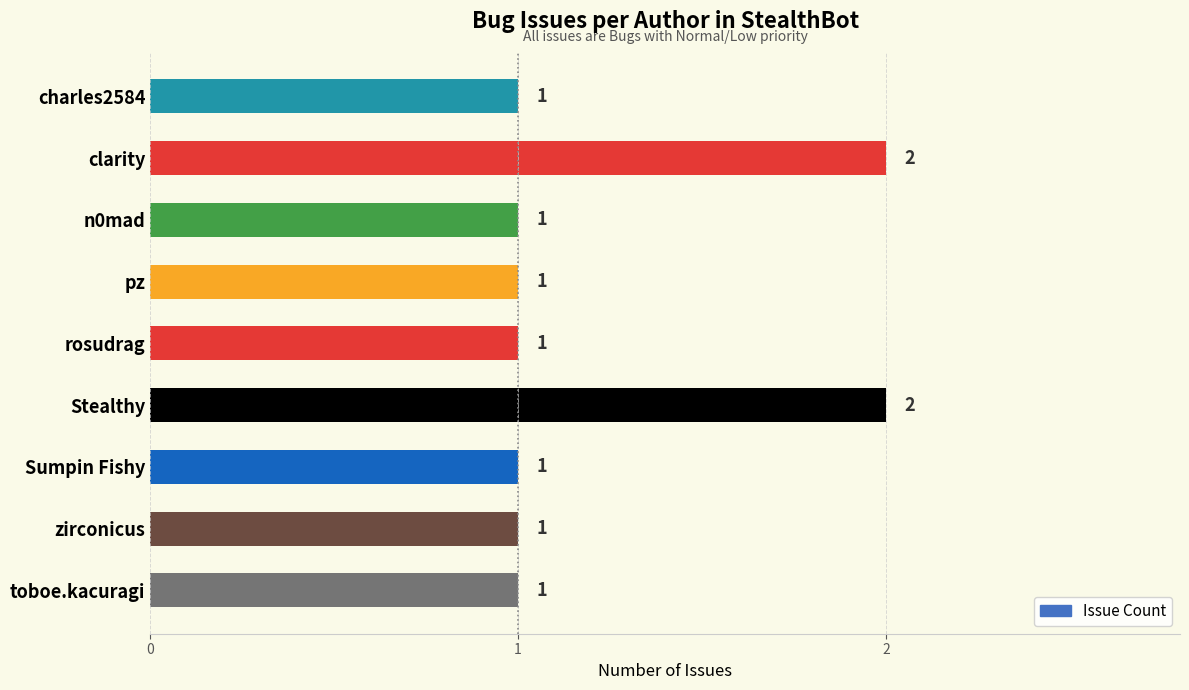

Count the values in the range 1 to 2.

9